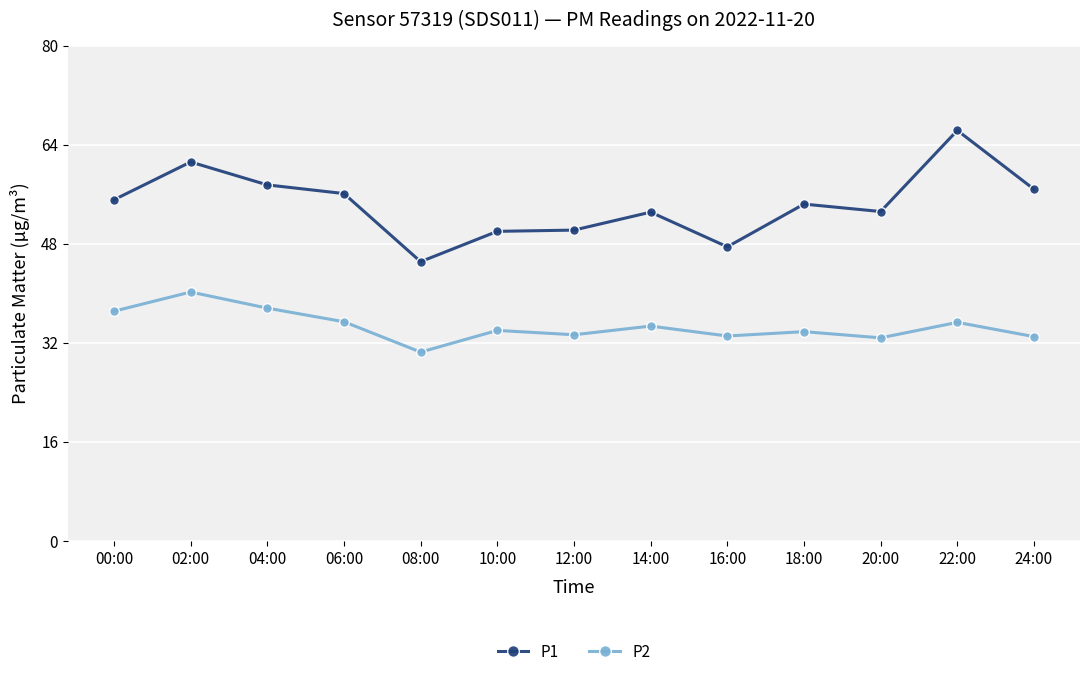

Between 04:00 and 12:00, which series saw the biggest shift?

P1